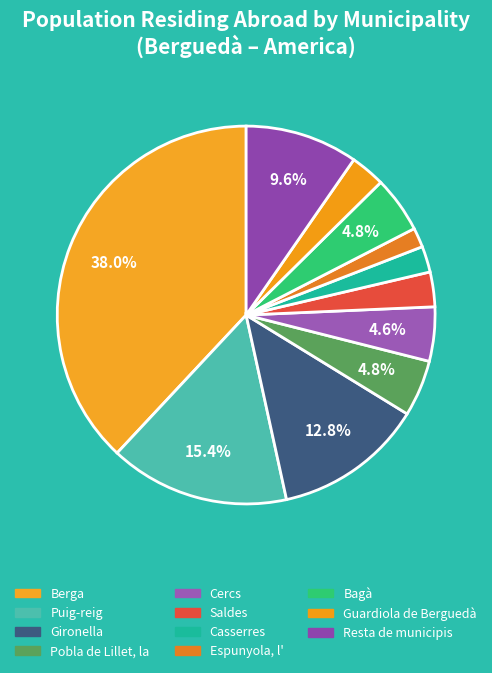

How many slices are in this pie chart?

11